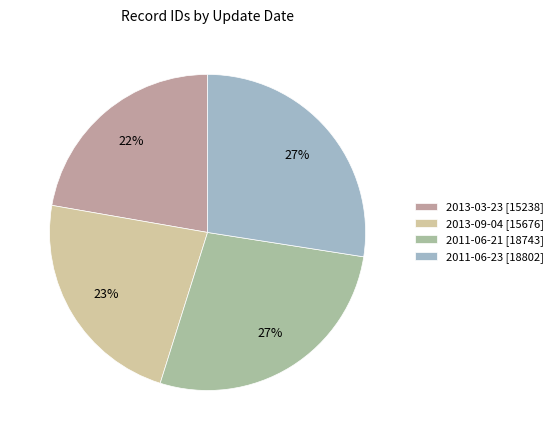

The 2011-06-21 [18743] slice represents 27% of the pie. True or false?

True